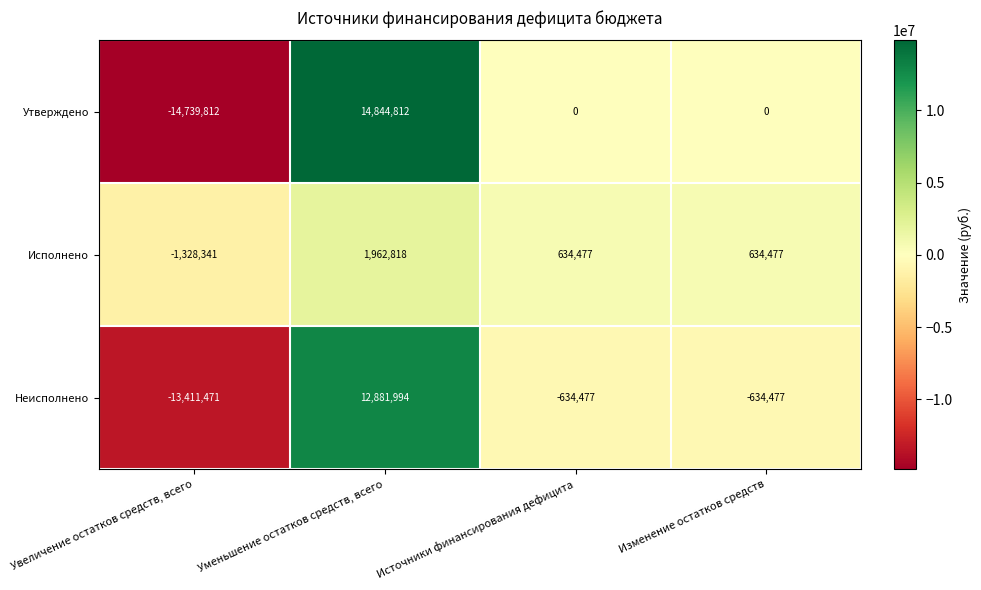

What is the sum of all Утверждено values?

105000